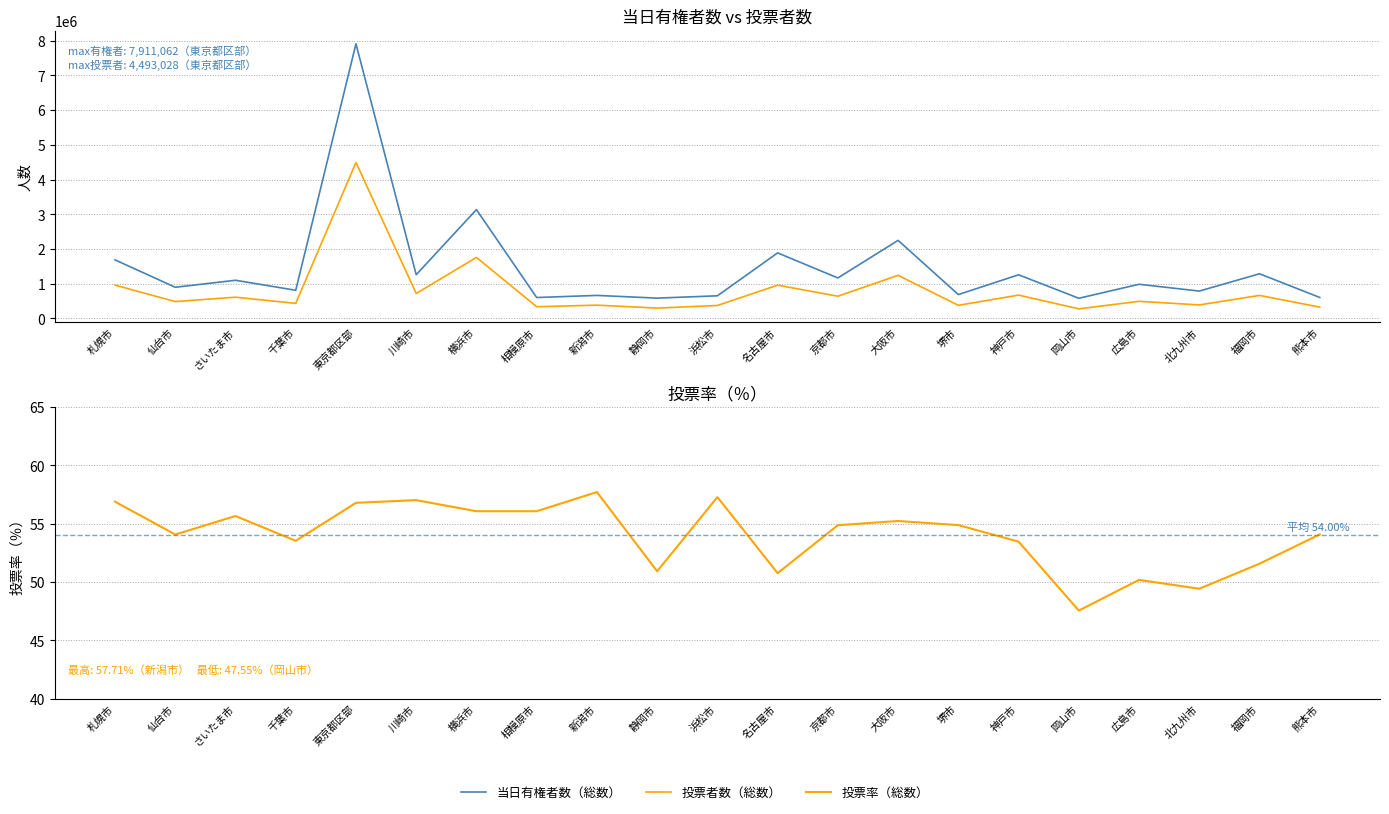

In 投票率（総数）, how many points are higher than both neighbors (excluding endpoints)?

6